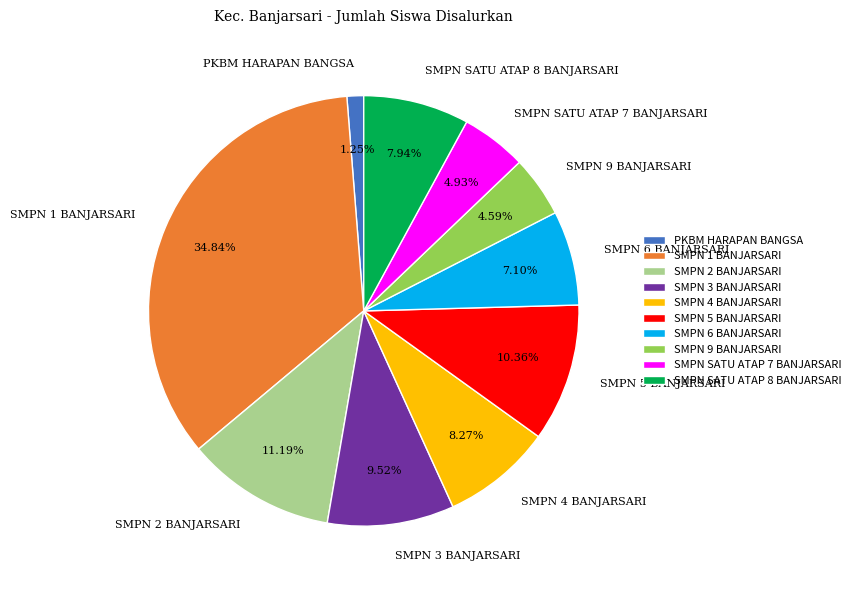

What percentage is the SMPN SATU ATAP 7 BANJARSARI slice, to the nearest percent?

5%